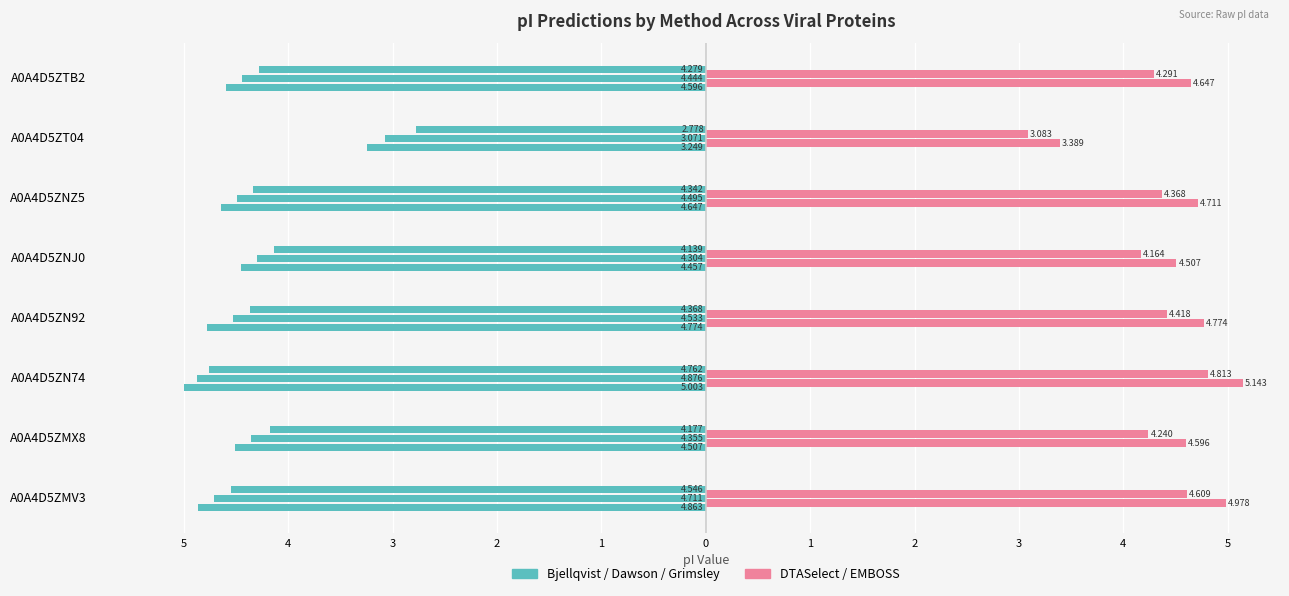

True or false: EMBOSS has a value of 6.0 at A0A4D5ZMX8.

False